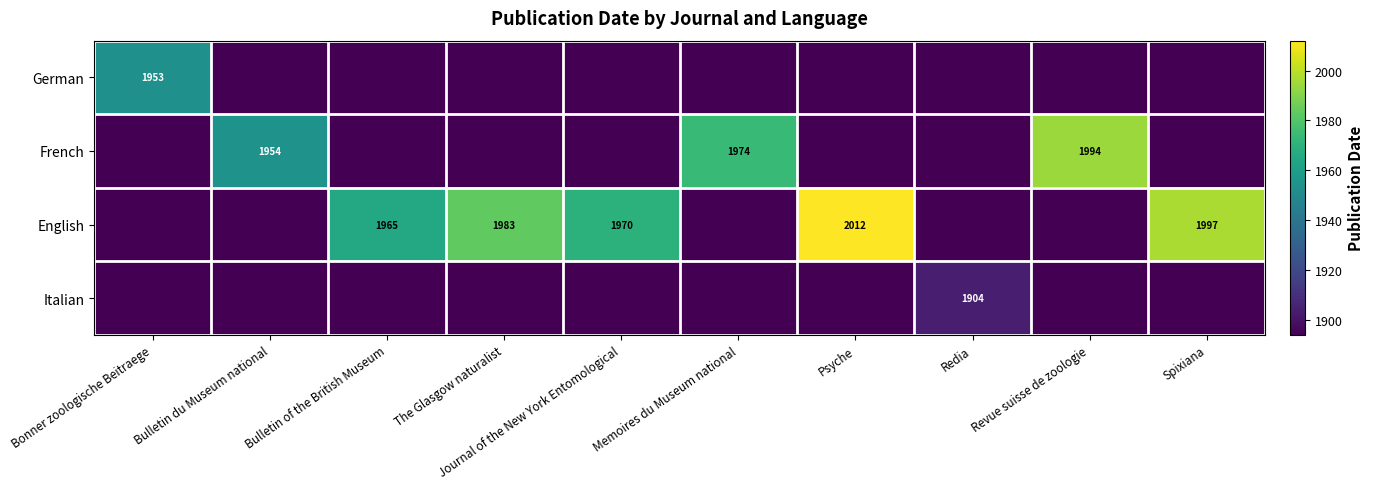

True or false: English has a value of 3280.7 at Journal of the New York Entomological.

False